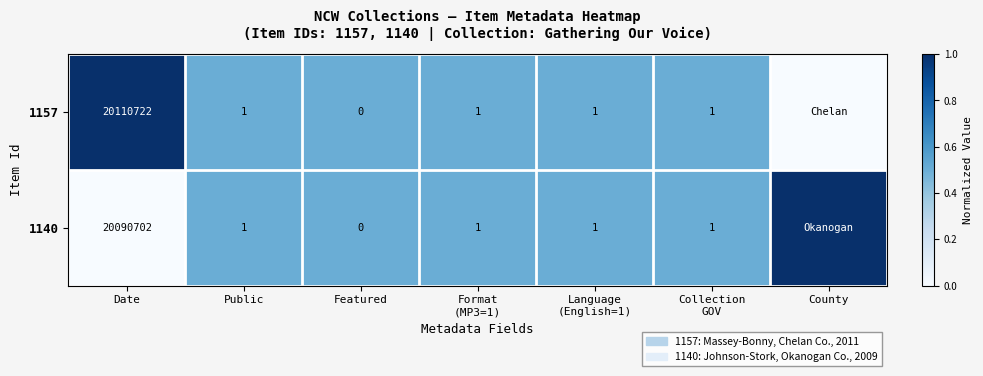

True or false: 1140 has a value of 20090702 at Date.

True